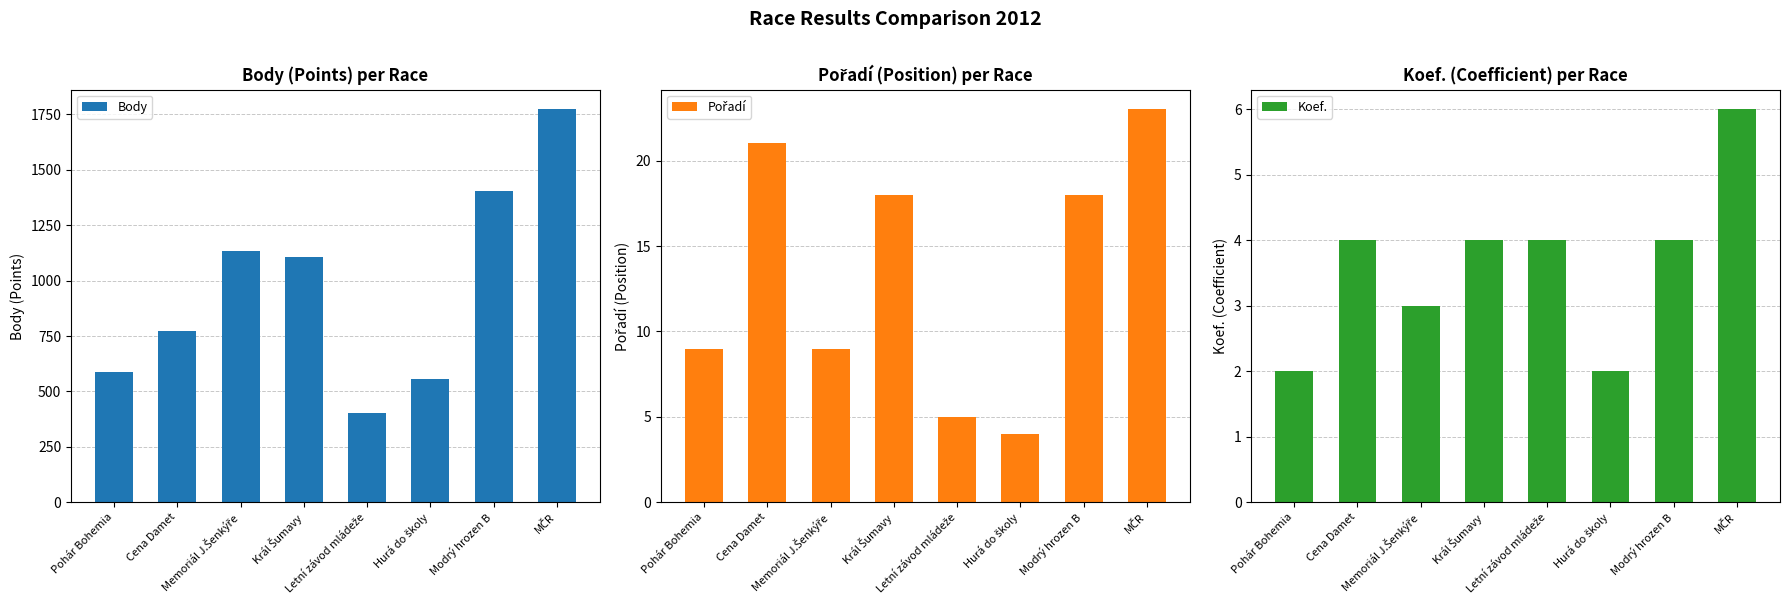

What is the difference between the maximum and minimum values in the Pořadí series?

19